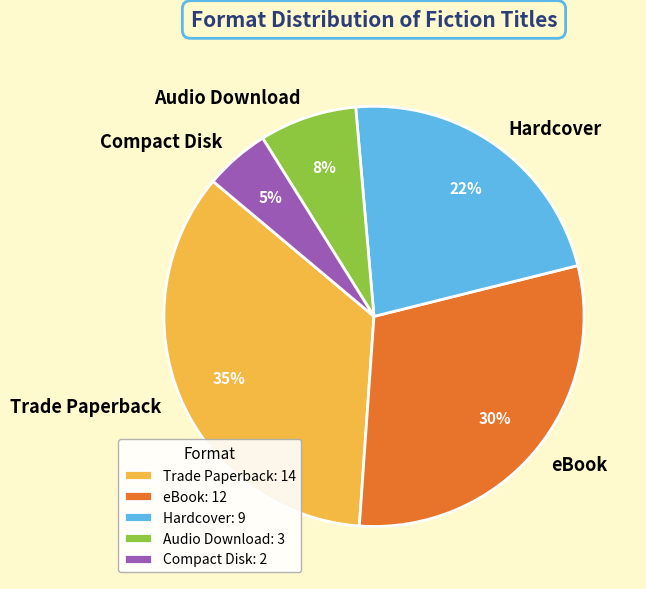

The Hardcover slice represents 22% of the pie. True or false?

True